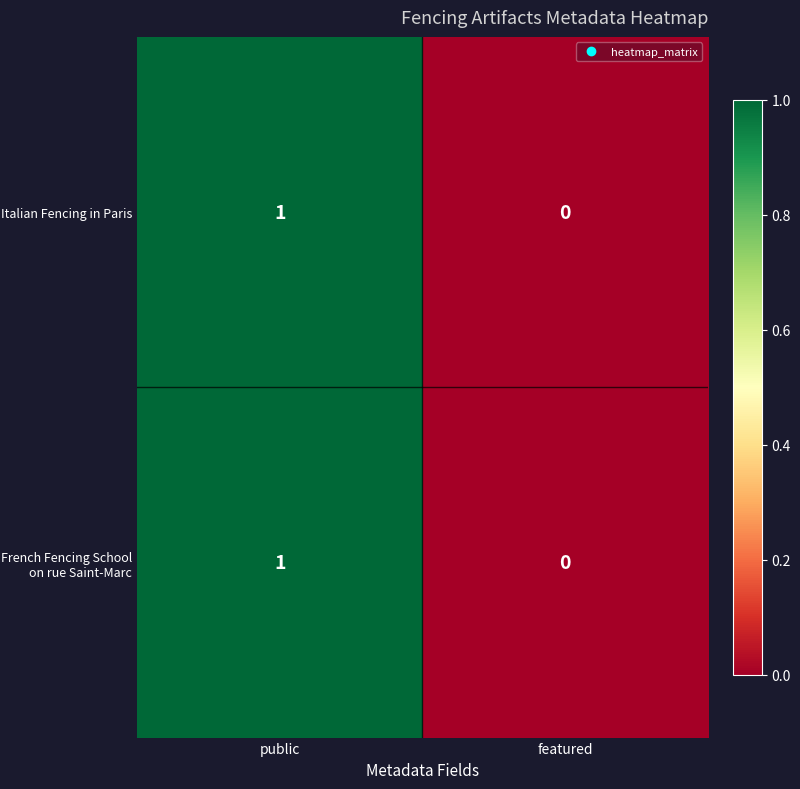

Which category has the highest value in the French Fencing School on rue Saint-Marc series?

public